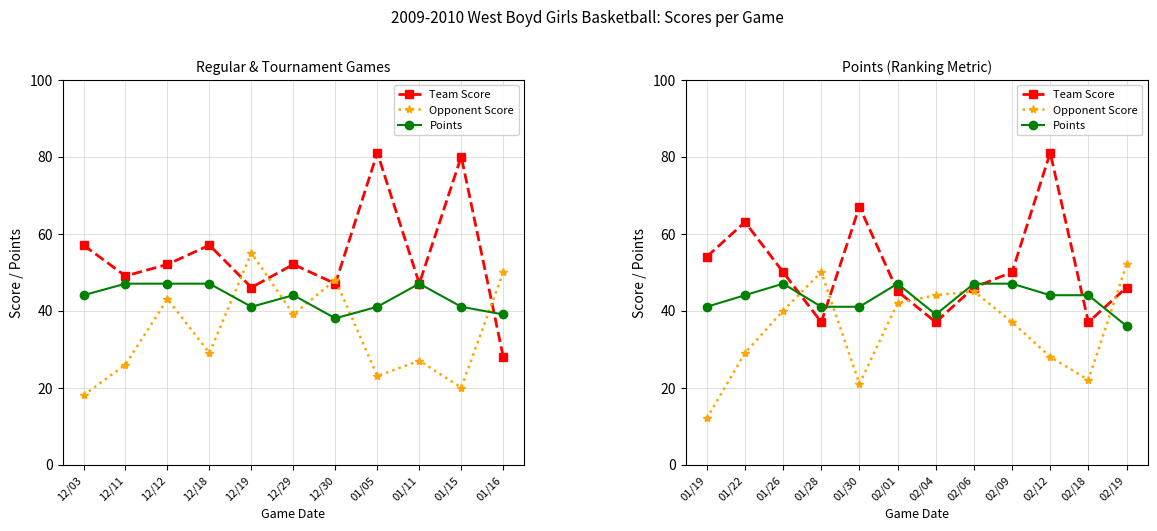

What are all the series names shown in the legend?

Team Score, Opponent Score, Points